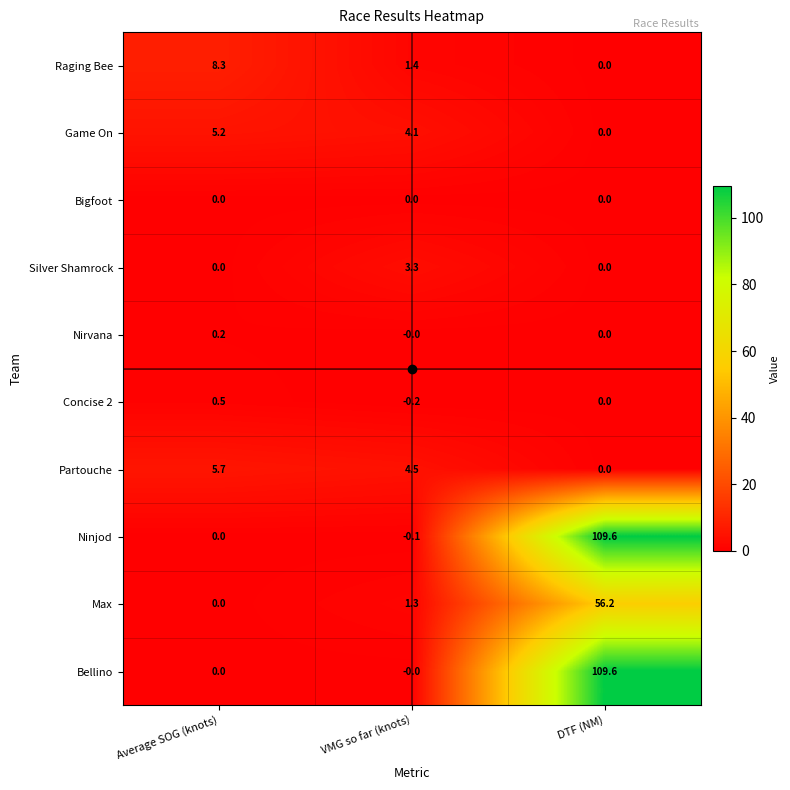

Which label corresponds to the smallest value in the chart?

VMG so far (knots)